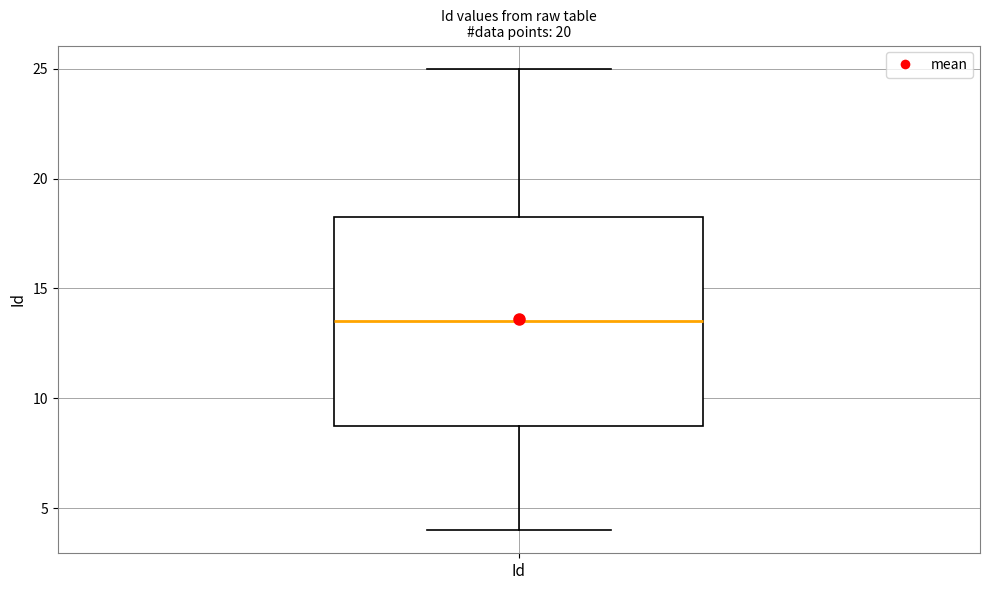

Transcribe this box plot: give where the median line is, the range the box spans, and where the two whiskers end, as read against the y-axis. The values are not printed on the chart, so give them approximately, as read against the axis.

median 13.5, box 9.0 to 18.5, whiskers 4.0 to 25.0